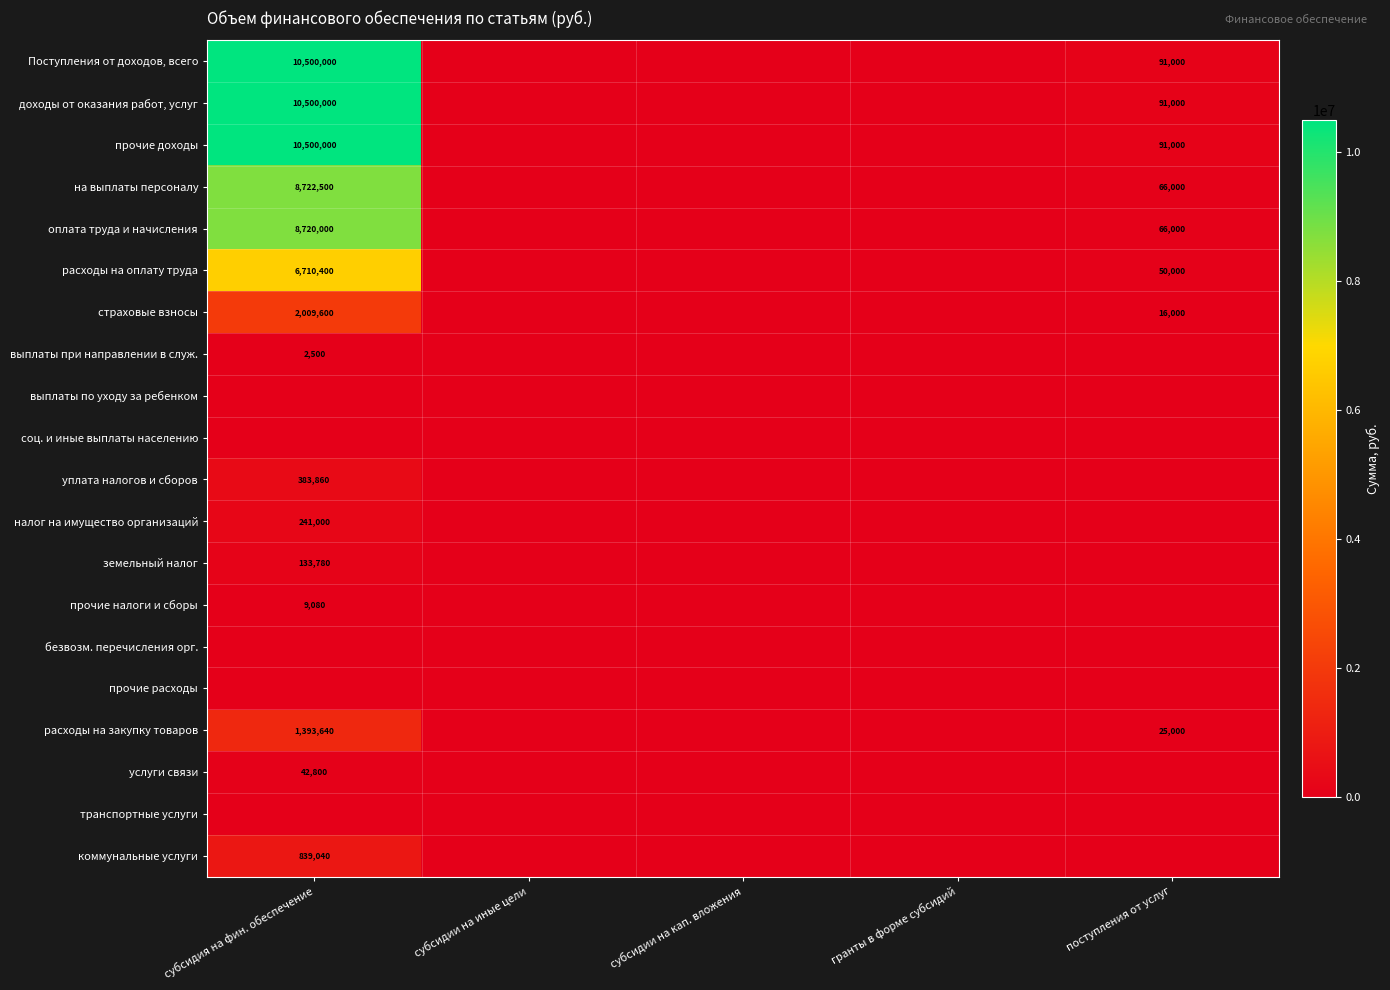

The прочие налоги и сборы series shows 9080 at субсидия на фин. обеспечение. True or false?

True